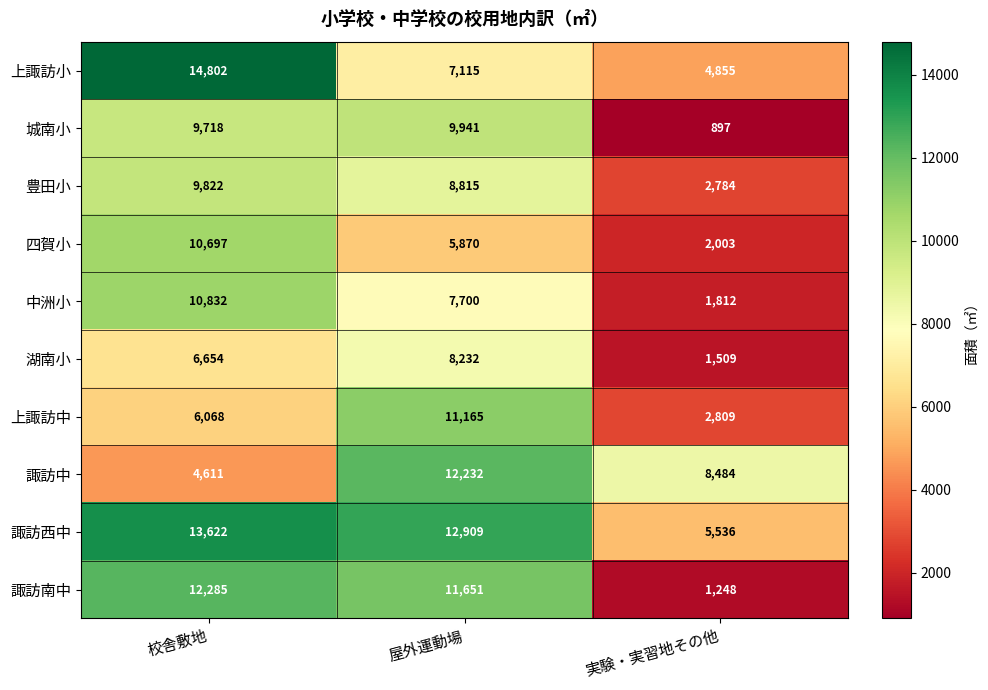

Reading left to right, what are all the values shown in this chart?

上諏訪小: 校舎敷地=14802	屋外運動場=7115	実験・実習地その他=4855
城南小: 校舎敷地=9718	屋外運動場=9941	実験・実習地その他=897
豊田小: 校舎敷地=9822	屋外運動場=8815	実験・実習地その他=2784
四賀小: 校舎敷地=10697	屋外運動場=5870	実験・実習地その他=2003
中洲小: 校舎敷地=10832	屋外運動場=7700	実験・実習地その他=1812
湖南小: 校舎敷地=6654	屋外運動場=8232	実験・実習地その他=1509
上諏訪中: 校舎敷地=6068	屋外運動場=11165	実験・実習地その他=2809
諏訪中: 校舎敷地=4611	屋外運動場=12232	実験・実習地その他=8484
諏訪西中: 校舎敷地=13622	屋外運動場=12909	実験・実習地その他=5536
諏訪南中: 校舎敷地=12285	屋外運動場=11651	実験・実習地その他=1248